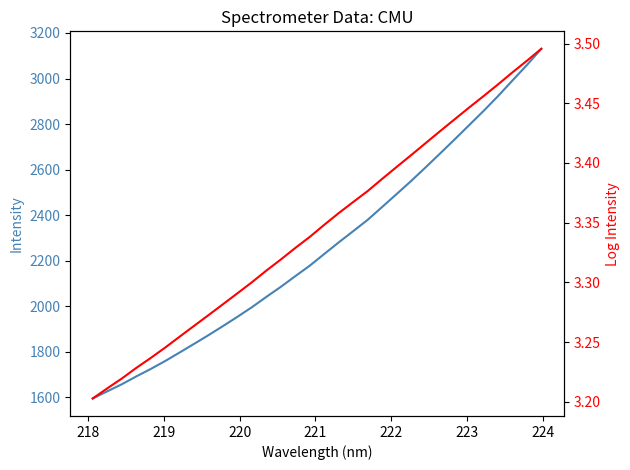

Does the chart have visible grid lines?

No